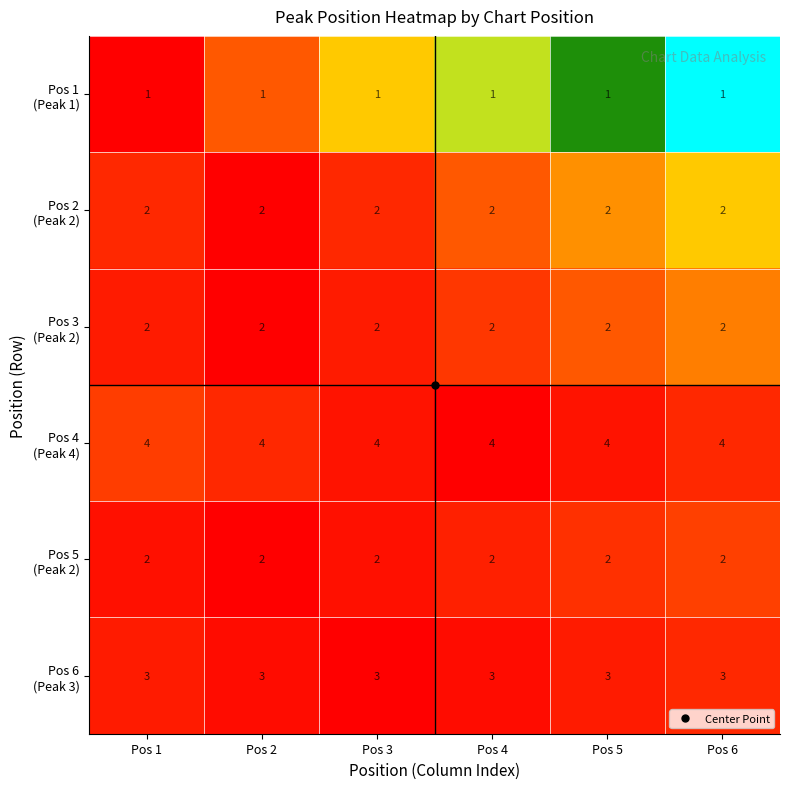

What is the greatest value displayed?

4